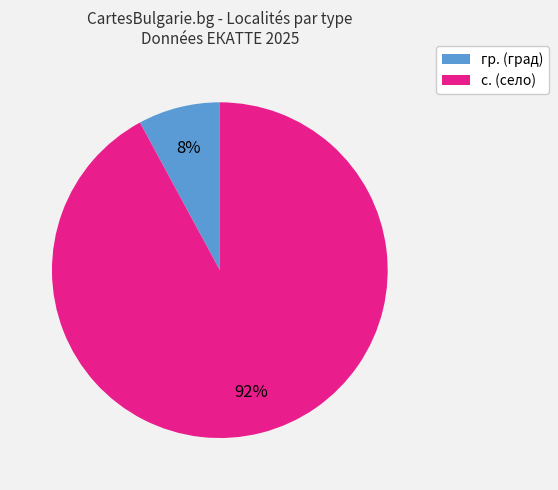

Is there a majority slice in this chart?

Yes